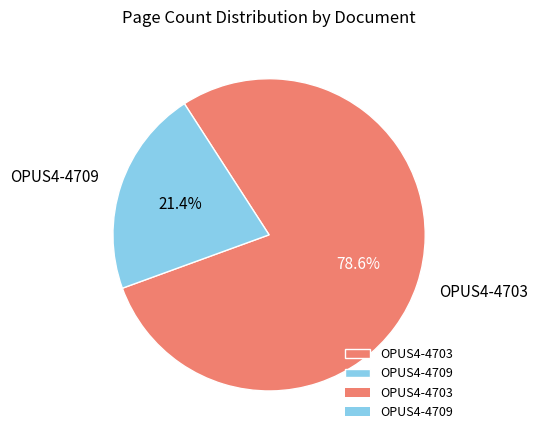

Between OPUS4-4709 and OPUS4-4703, which is larger?

OPUS4-4703